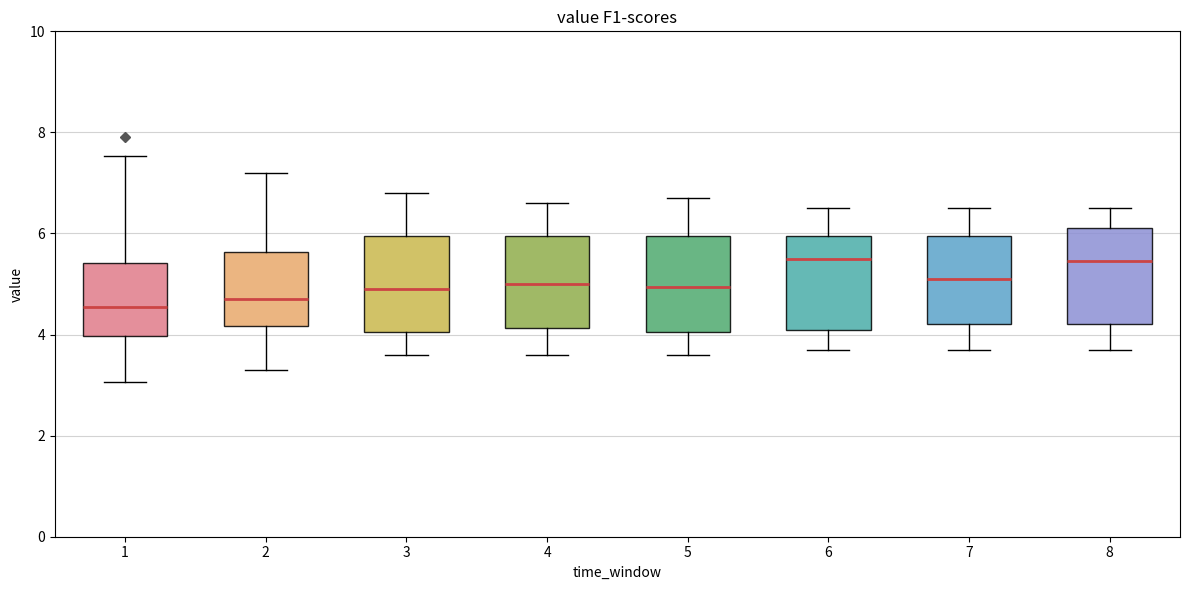

Where does the median line of the box at x = 3 sit on the y-axis? The values are not printed on the chart, so give them approximately, as read against the axis.

5.0